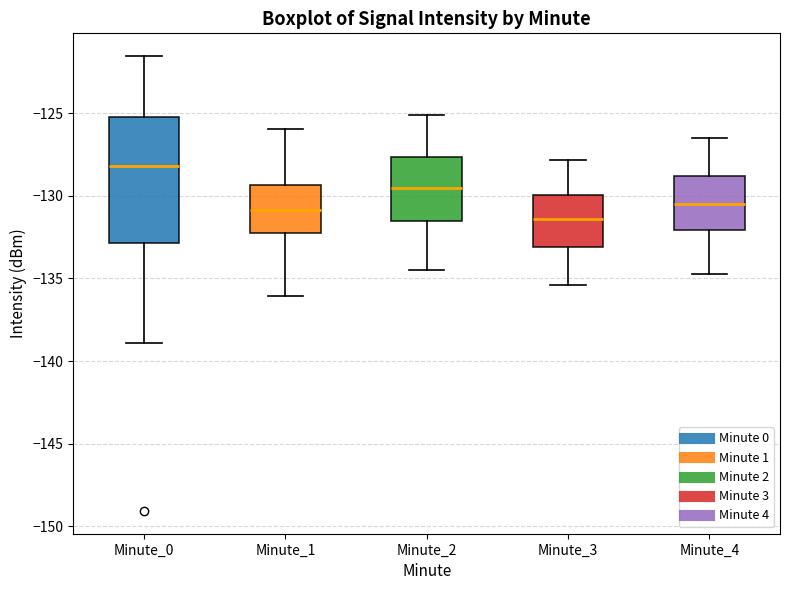

Which box has the lowest median line?

Minute_3